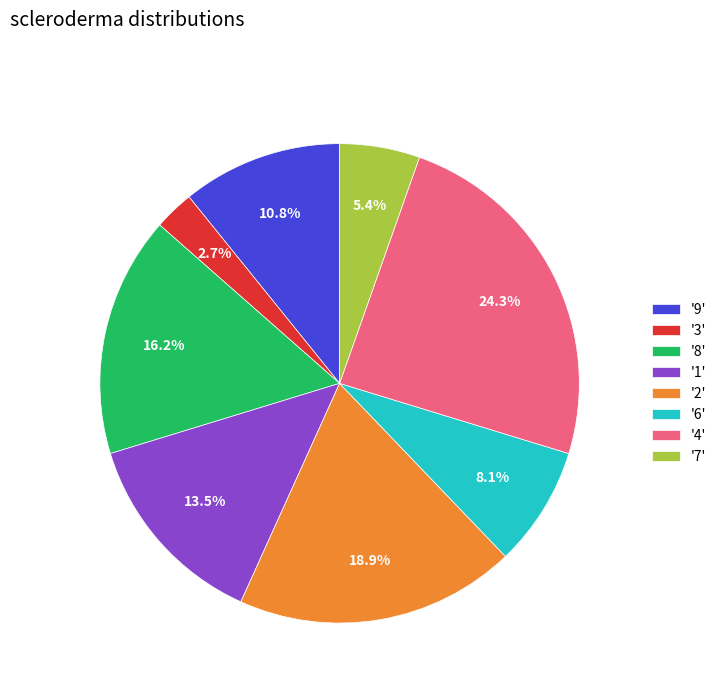

Which has a higher value, '7' or '1'?

'1'